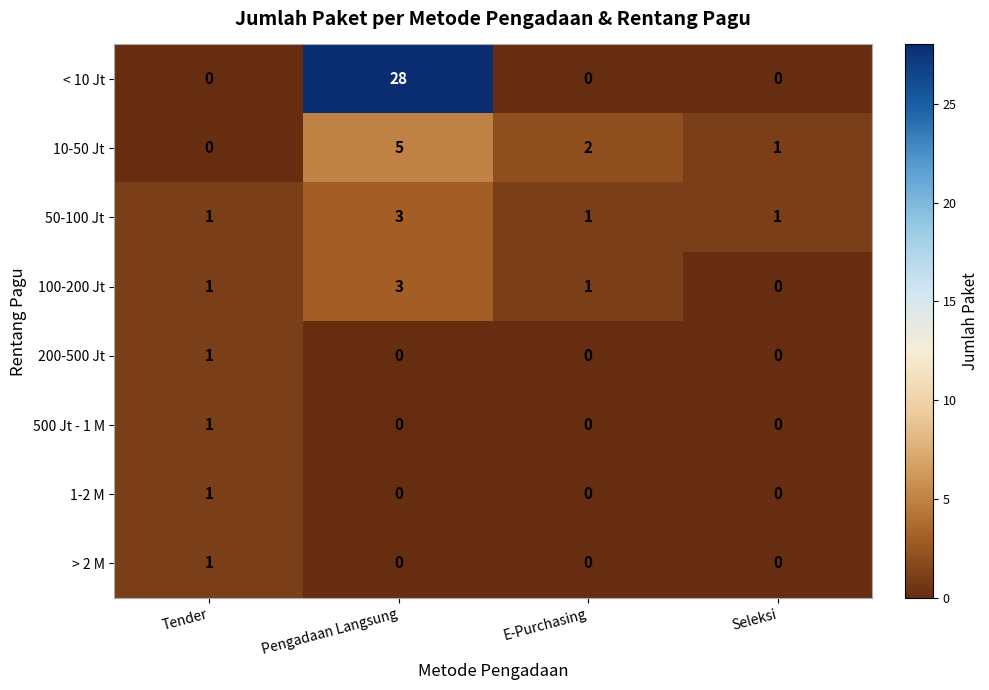

At which category is the sum across all series the highest?

Pengadaan Langsung